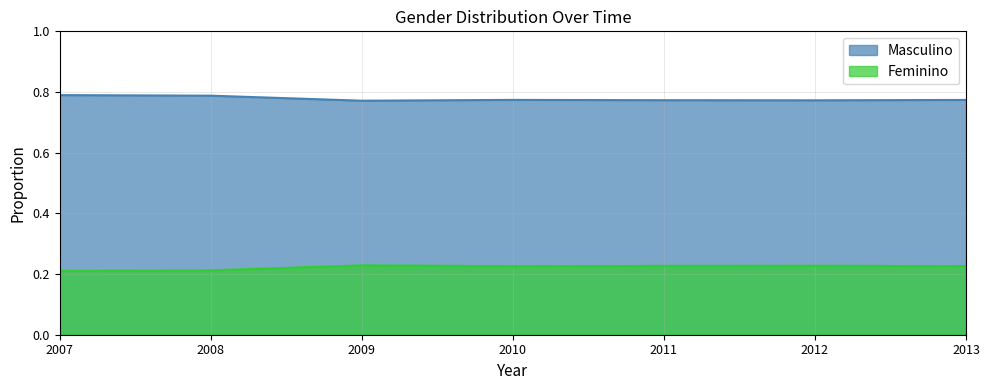

At how many categories does at least one series exceed 0?

7